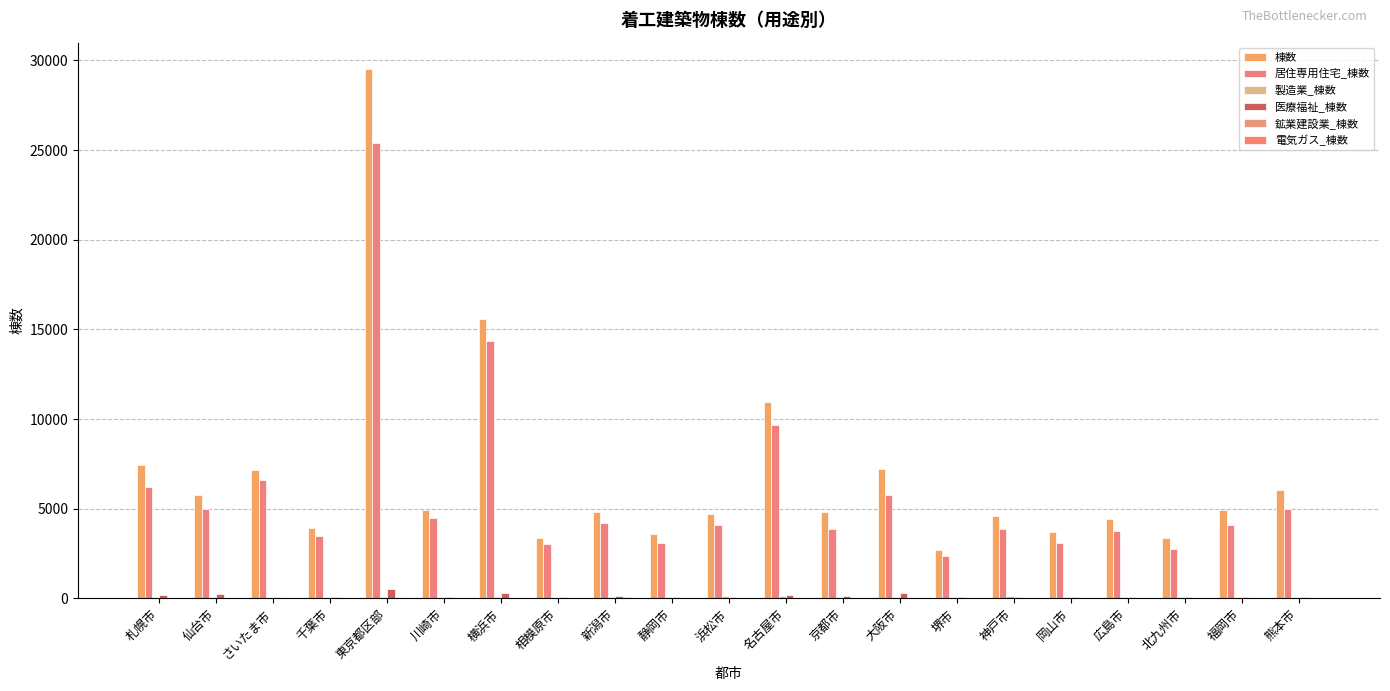

Is the value of 居住専用住宅_棟数 at 神戸市 greater than the value of 医療福祉_棟数 at 東京都区部?

Yes